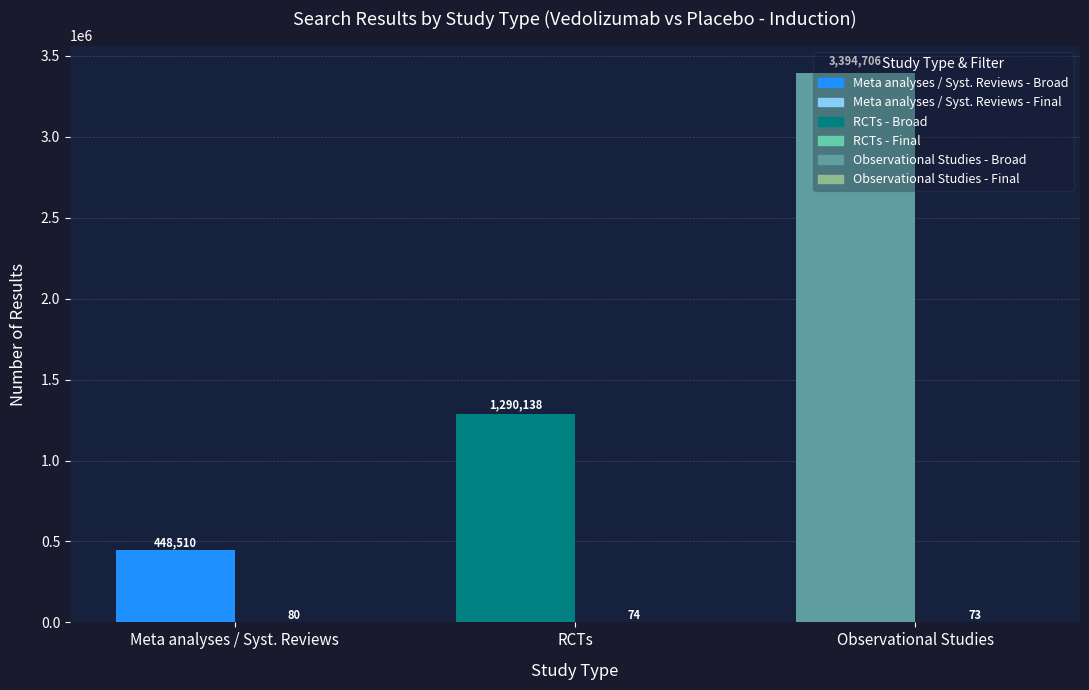

What is the total value across all series at Meta analyses / Syst. Reviews?

448590